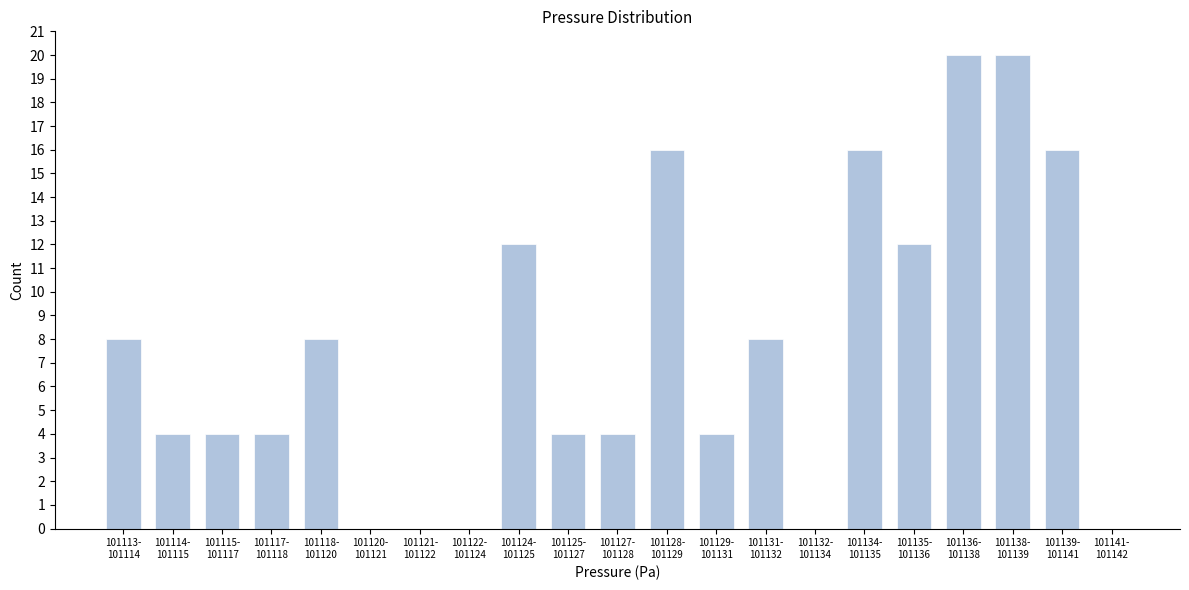

What is the greatest value displayed?

20